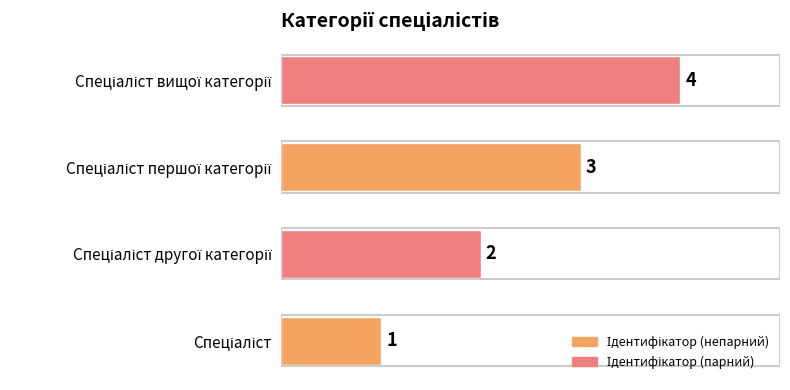

What is the greatest value displayed?

4